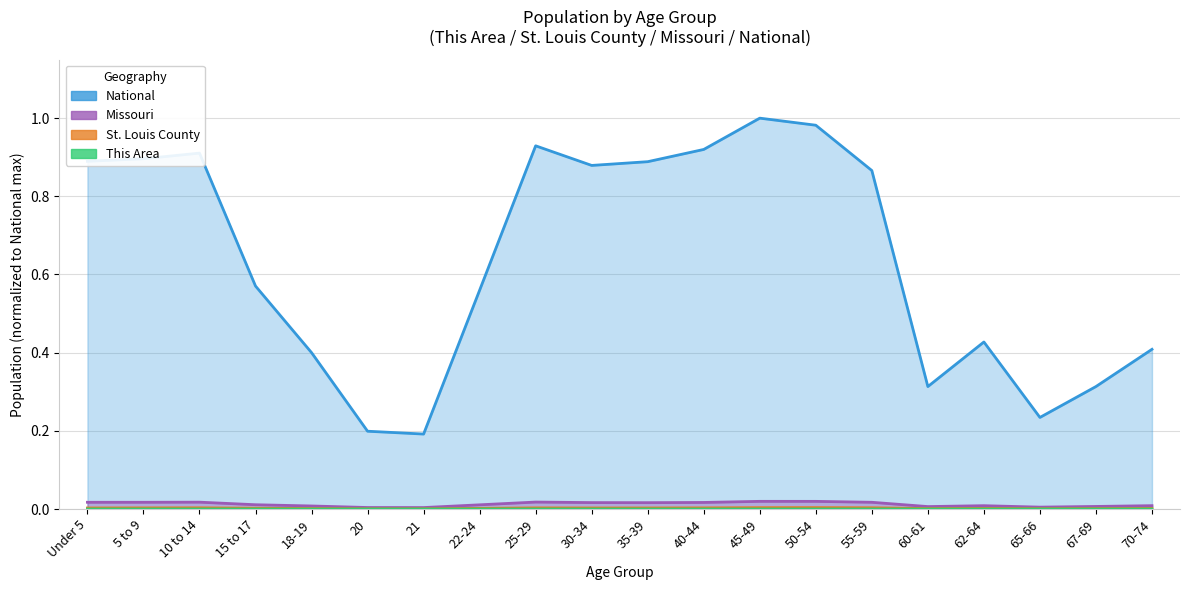

Is it true that This Area equals 0.0 at 50-54?

False